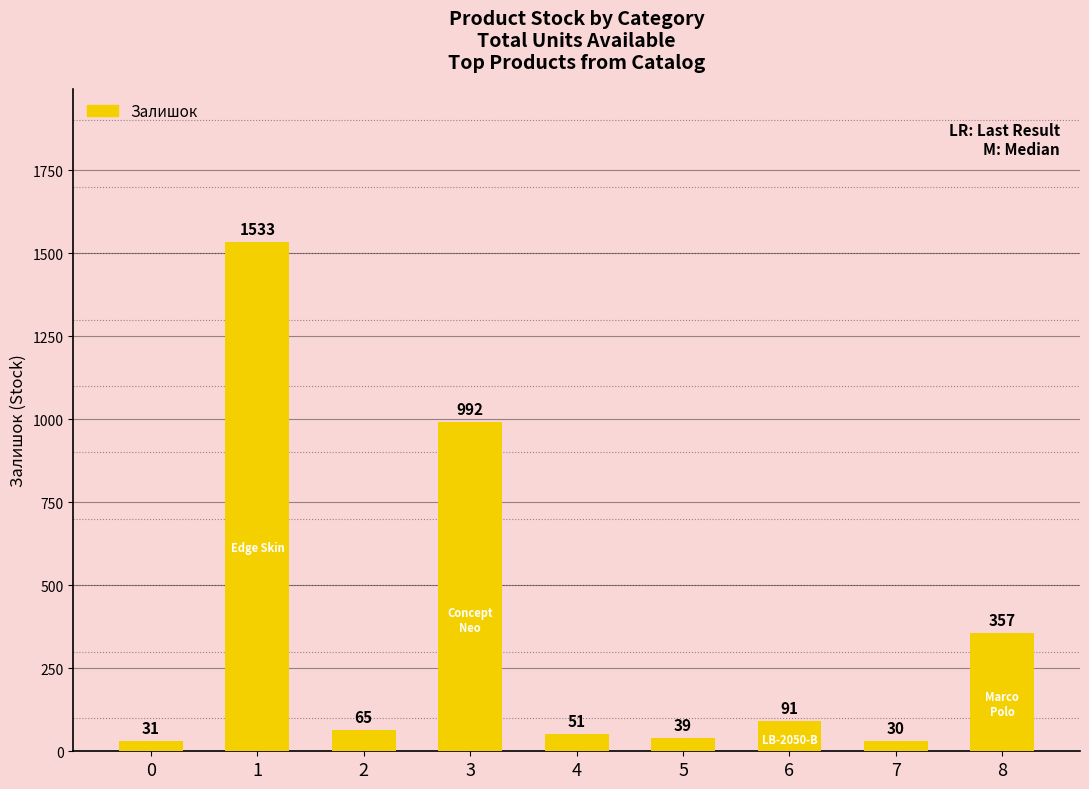

List the labels in order of value, smallest first.

7, 0, 5, 4, 2, 6, 8, 3, 1